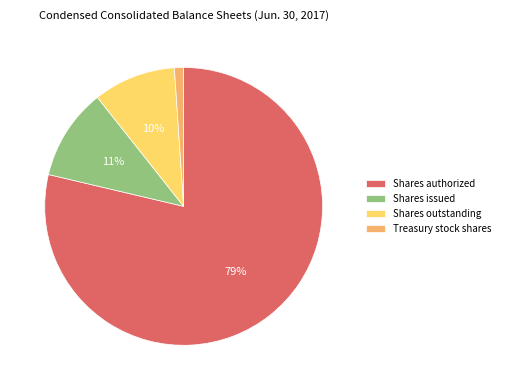

Is it true that Treasury stock shares is 1% of the pie?

True